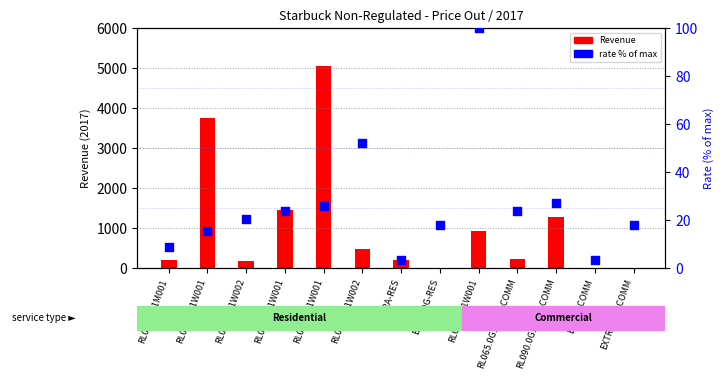

Which series has the largest total across all categories?

Revenue